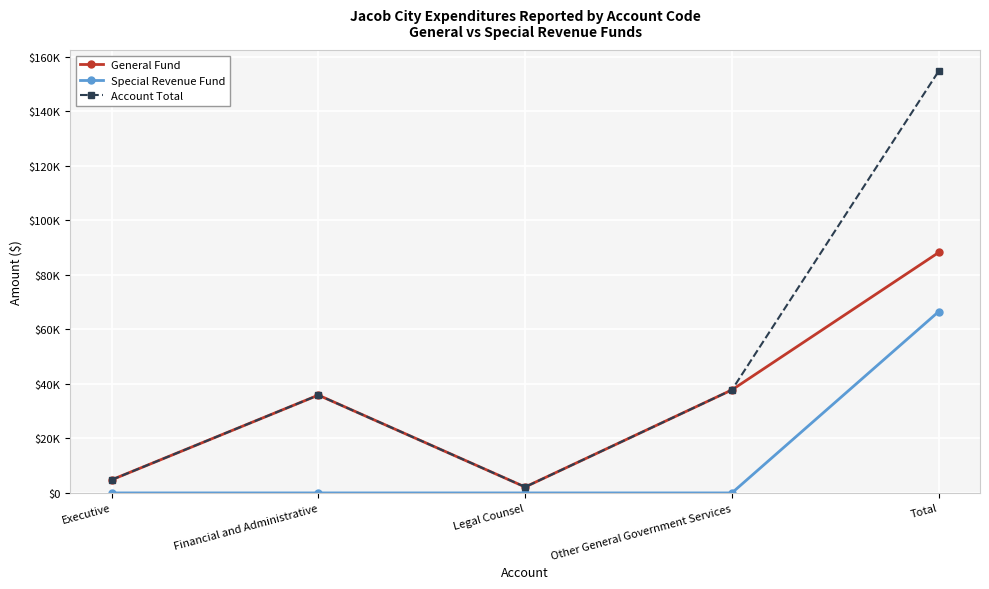

What is the difference between the maximum and minimum values in the Account Total series?

152452